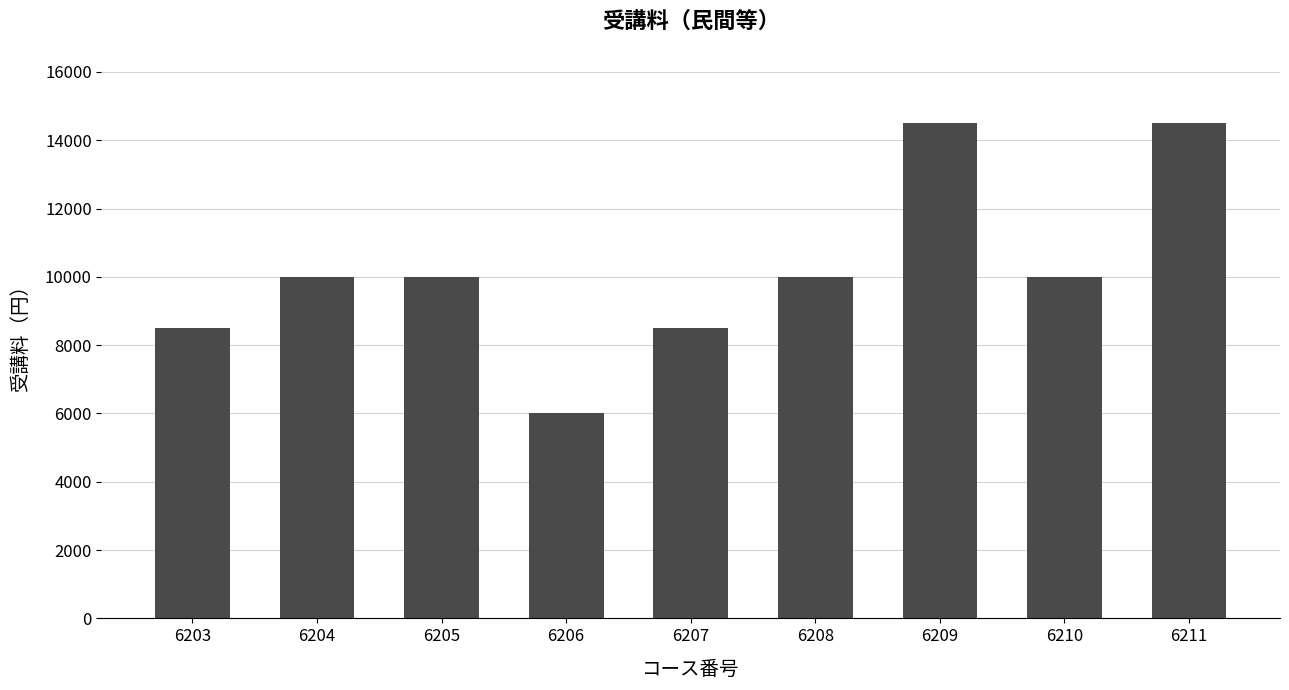

Is it true that the value at 6207 is 2877?

False